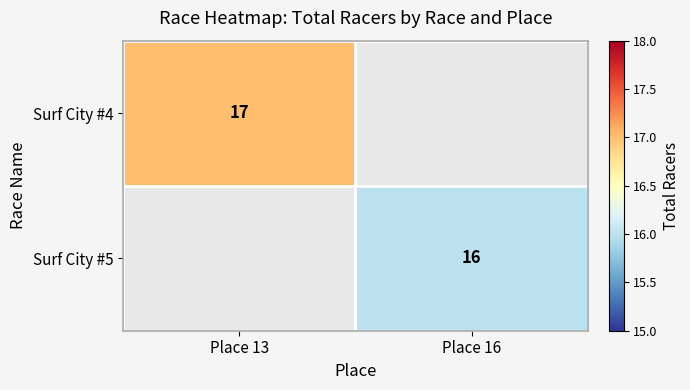

Is the value of Surf City #4 at Place 13 greater than the value of Surf City #5 at Place 16?

Yes